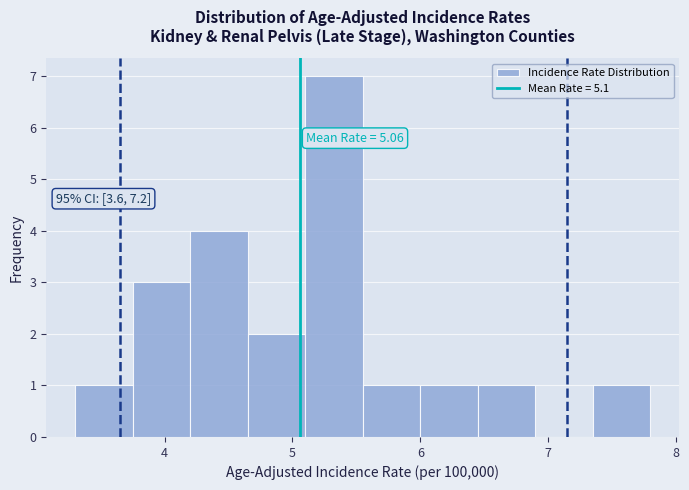

Over which range of the x-axis is the bar tallest?

5.10 to 5.55